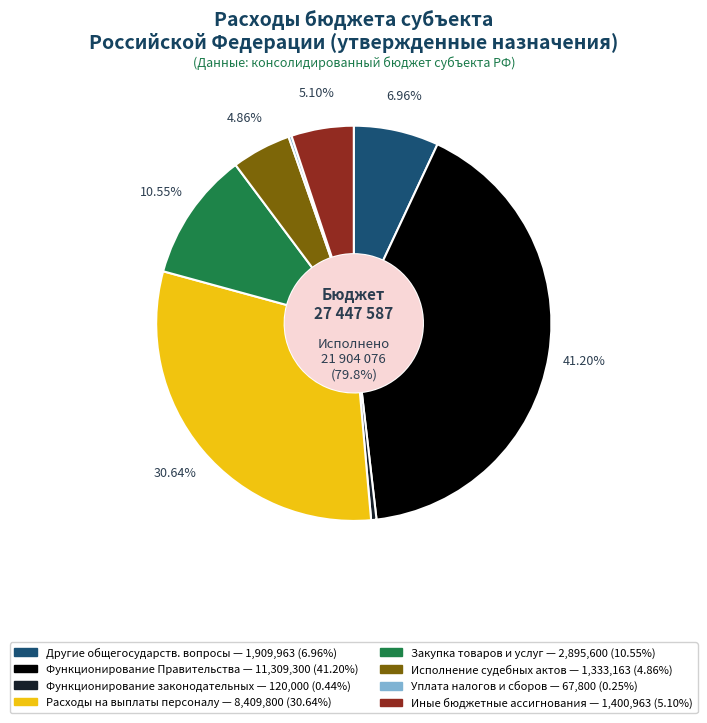

To the nearest percent, what is the average slice percentage?

12%